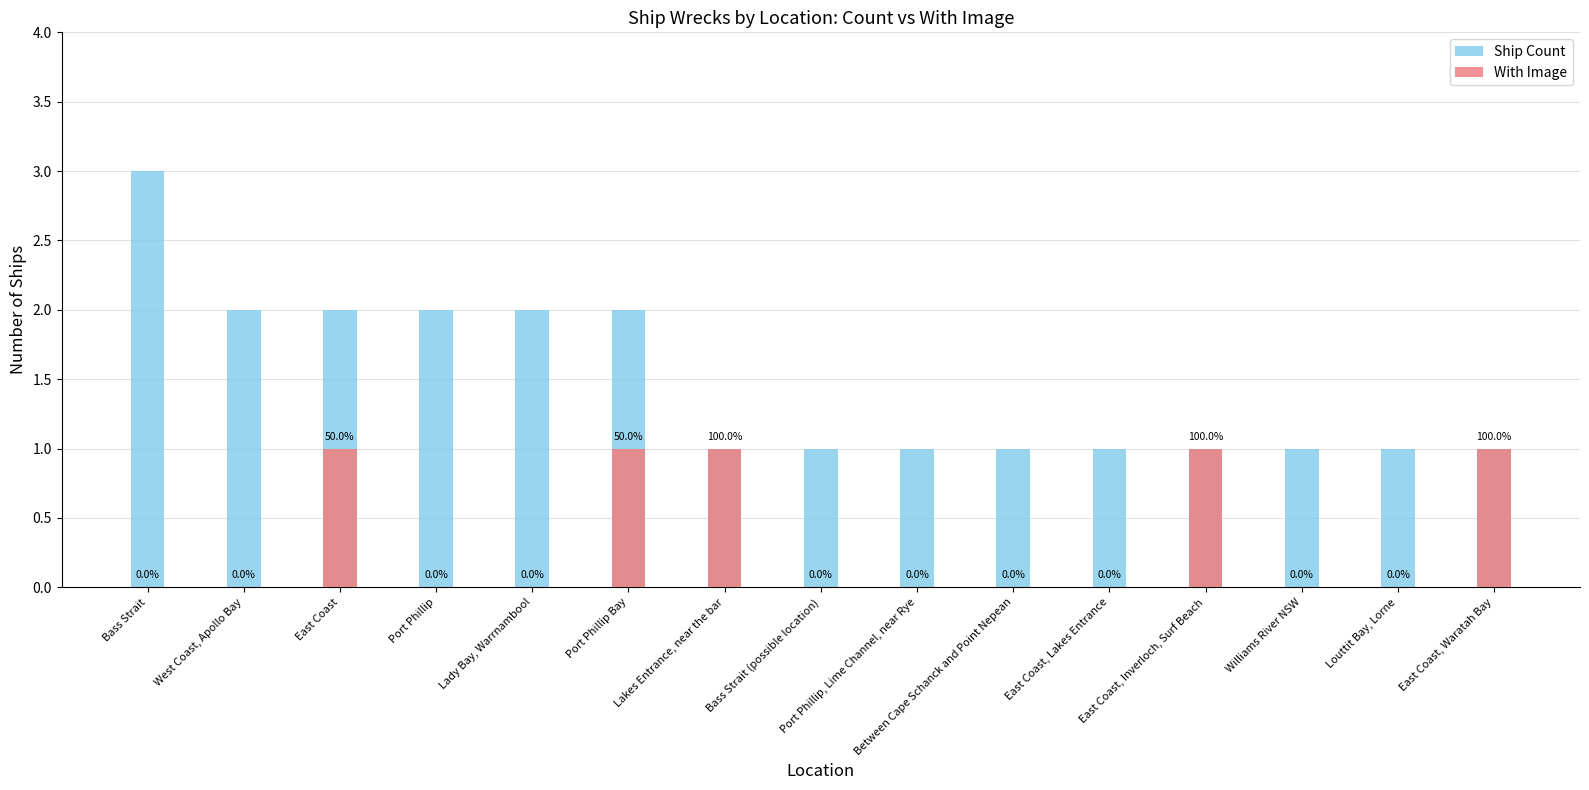

What is the label of the 1st bar from the right?

East Coast, Waratah Bay